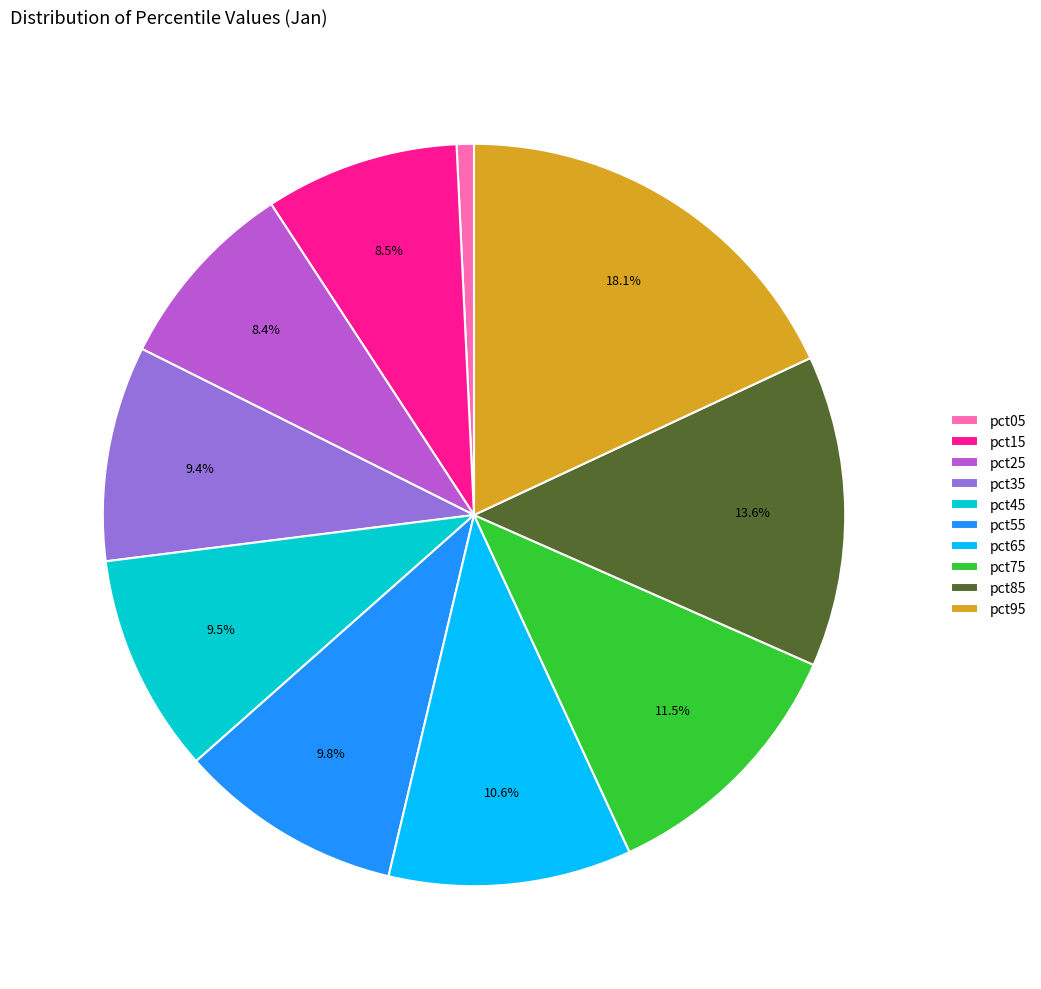

How many slices are in this pie chart?

10